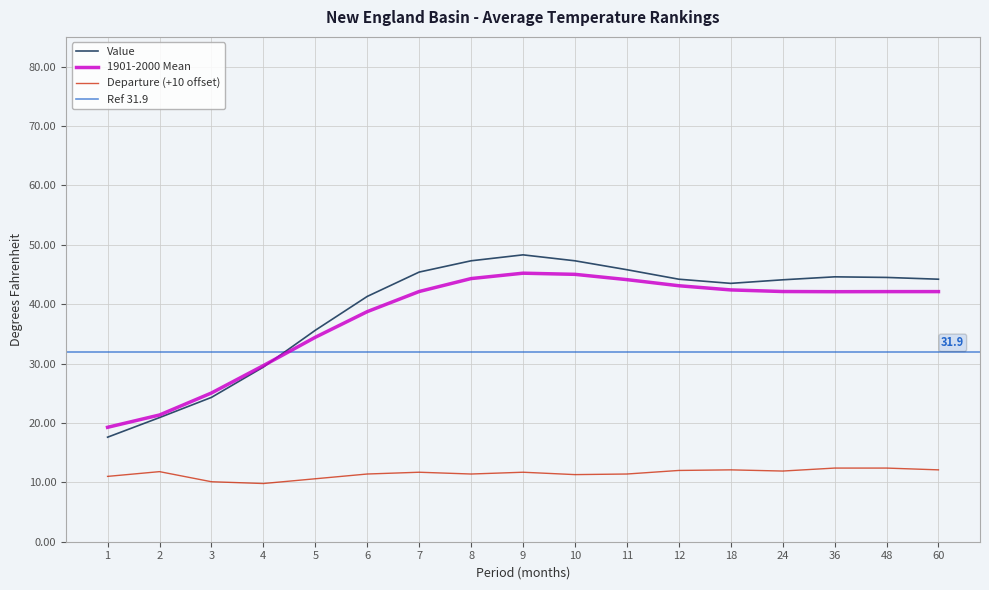

What is the average value of the 1901-2000 Mean series?

37.8